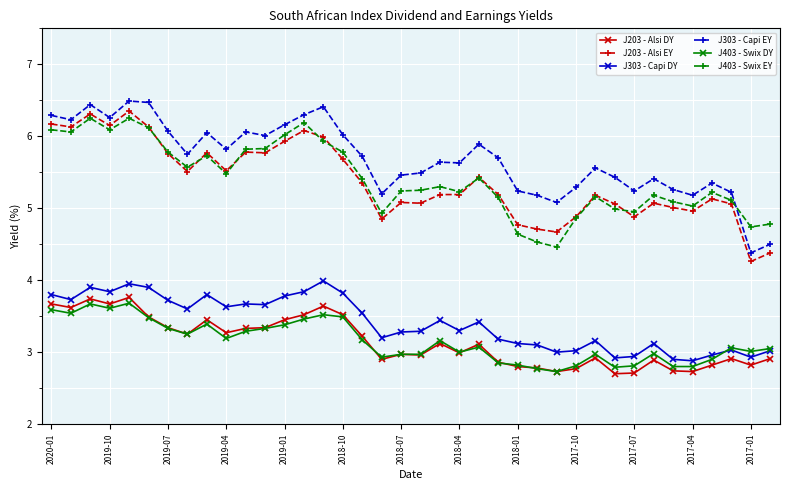

What is the value of the J203 - Alsi DY point at the 25th from the left?

2.8